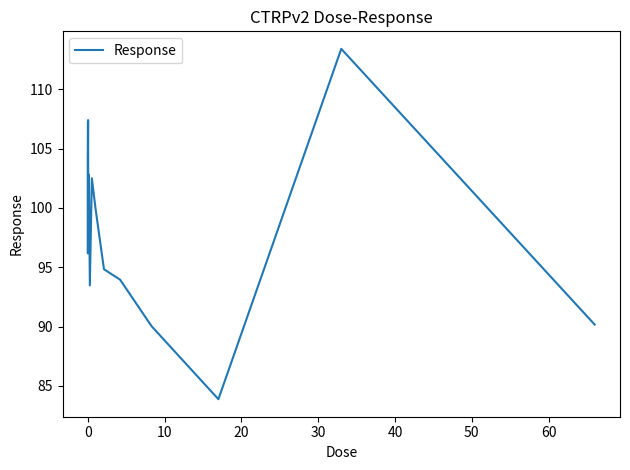

What is the greatest value displayed?

113.4